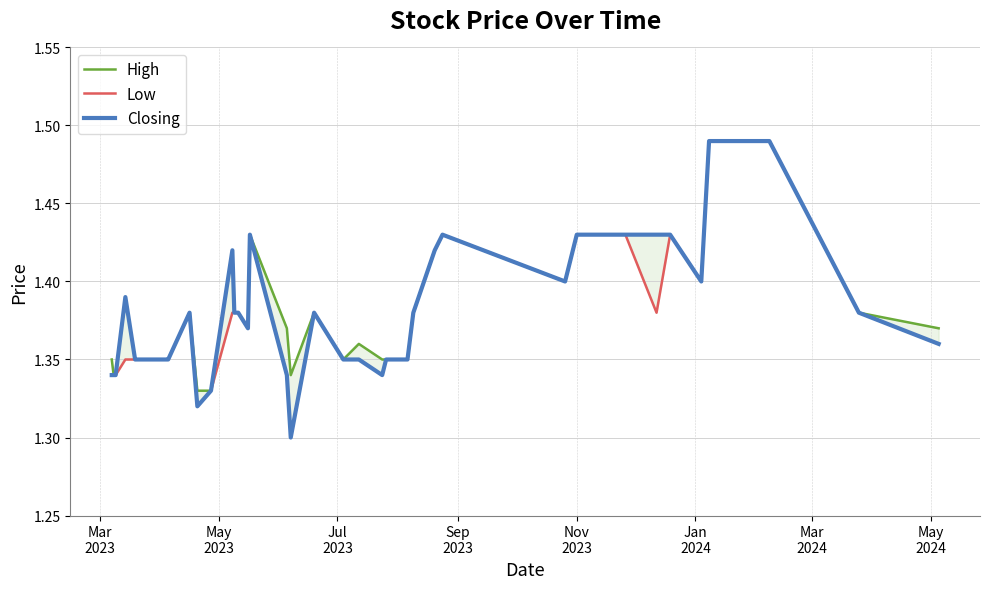

True or false: High has a value of 1.8 at 18.

False